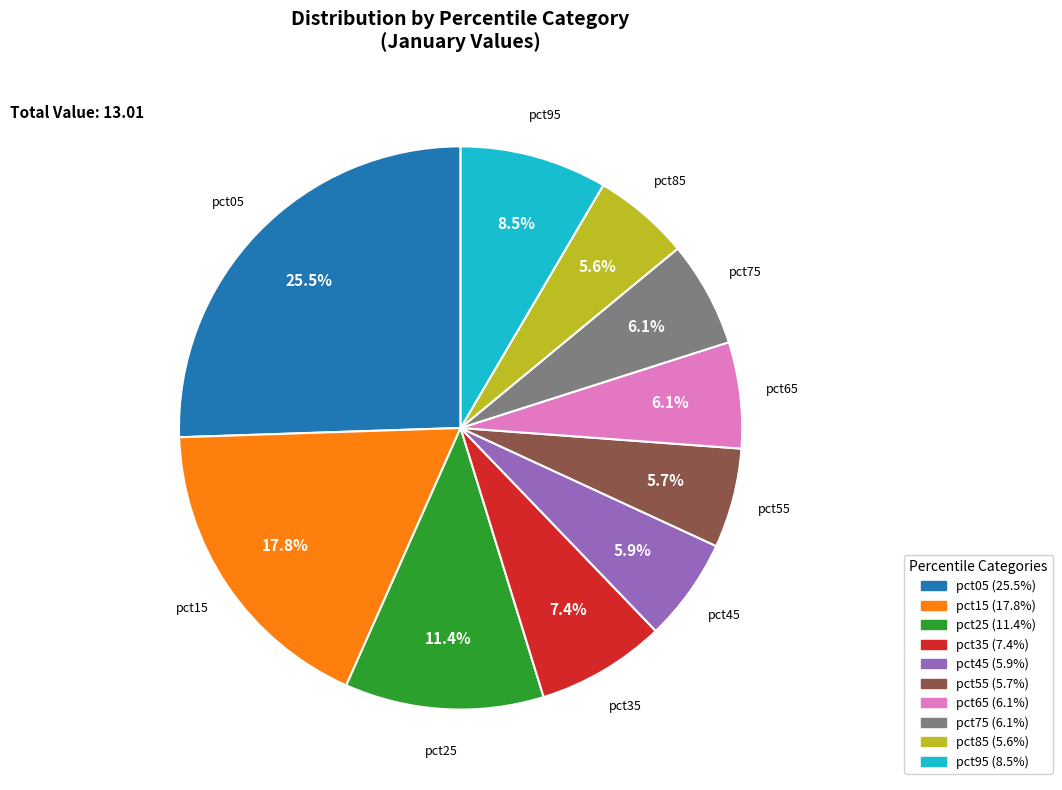

How many slices are in this pie chart?

10